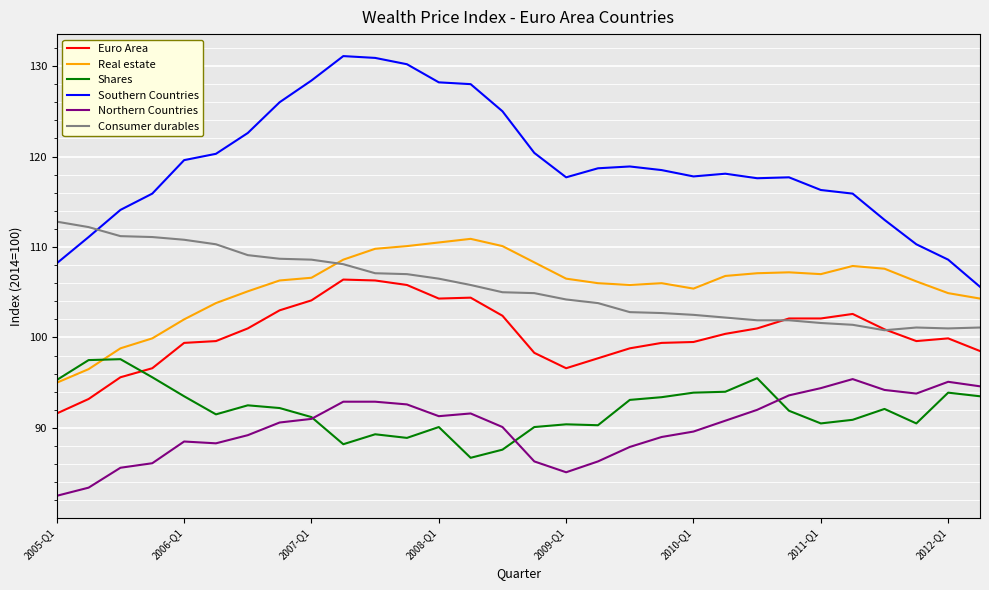

True or false: Northern Countries and Real estate cross at least once.

False